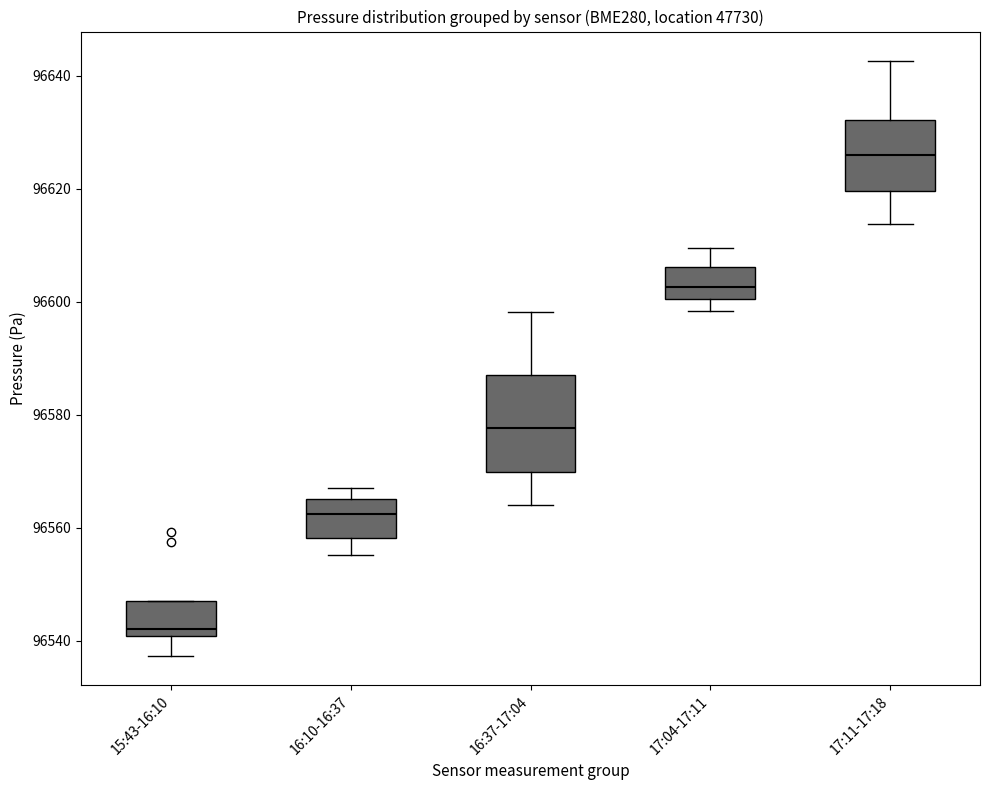

Reading left to right, transcribe this box plot: for each box, give where its median line is, the range the box spans, and where its two whiskers end, as read against the y-axis. The values are not printed on the chart, so give them approximately, as read against the axis.

15:43-16:10: median 96542, box 96540 to 96548, whiskers 96538 to 96548
16:10-16:37: median 96562, box 96558 to 96566, whiskers 96556 to 96568
16:37-17:04: median 96578, box 96570 to 96588, whiskers 96564 to 96598
17:04-17:11: median 96602, box 96600 to 96606, whiskers 96598 to 96610
17:11-17:18: median 96626, box 96620 to 96632, whiskers 96614 to 96642